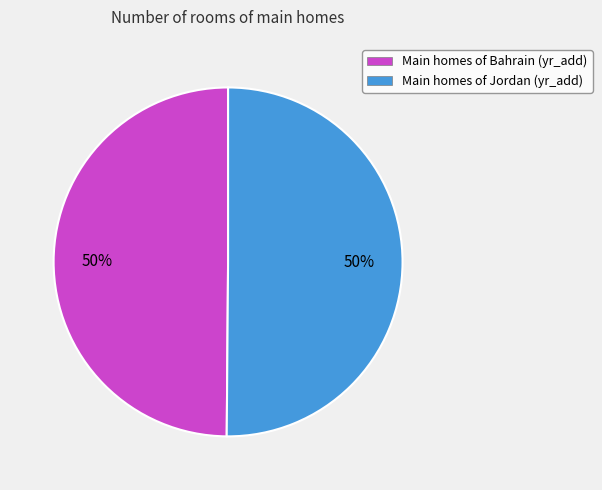

Approximately how many times larger is the value at Main homes of Jordan (yr_add) compared to Main homes of Bahrain (yr_add)?

1.0